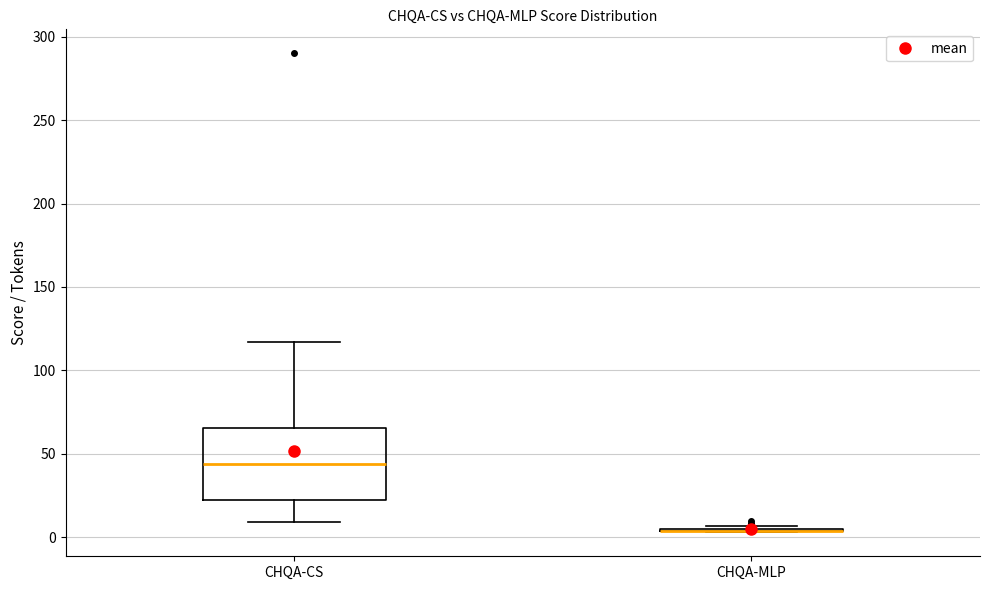

Where is the lower edge of the box for CHQA-CS on the y-axis? The values are not printed on the chart, so give them approximately, as read against the axis.

20